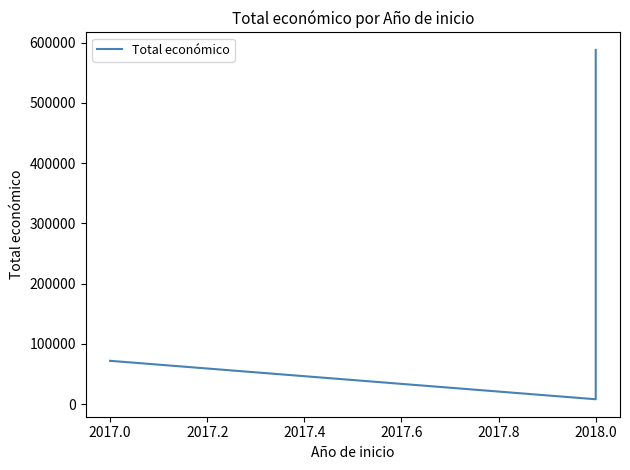

What is the smallest value displayed?

7960